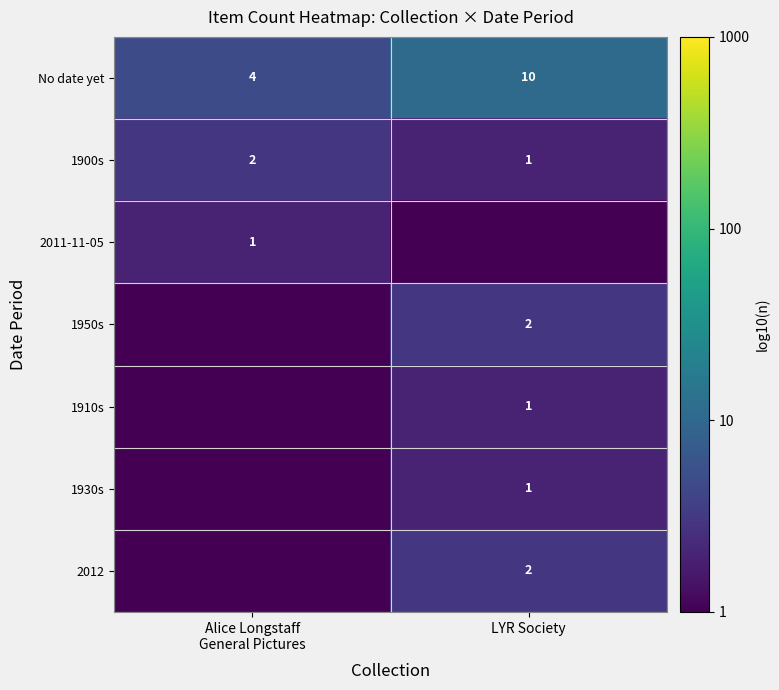

At which label does No date yet reach its peak?

LYR Society